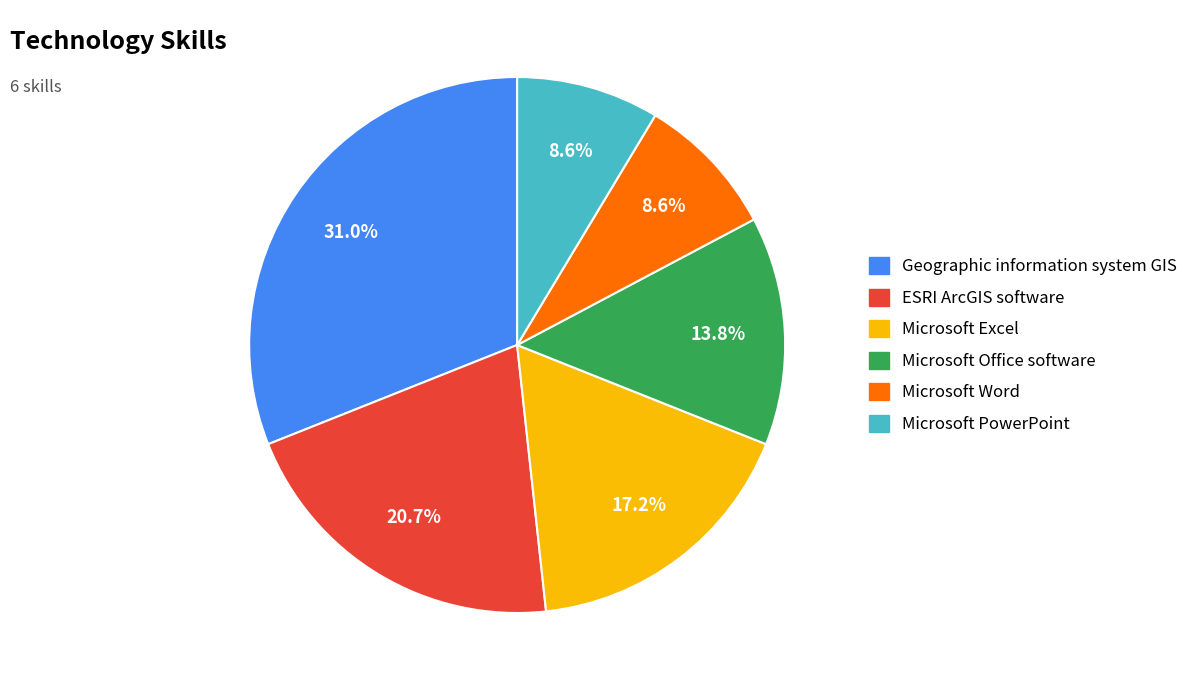

To the nearest percent, what percentage of the pie is Microsoft Excel?

17%